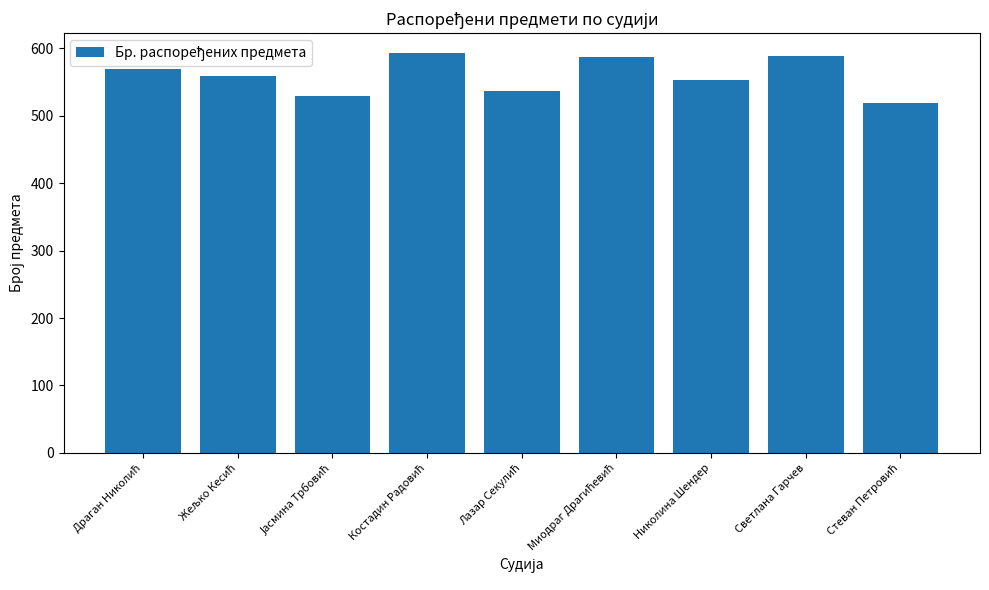

Are the bars grouped side by side (vs. stacked)?

No